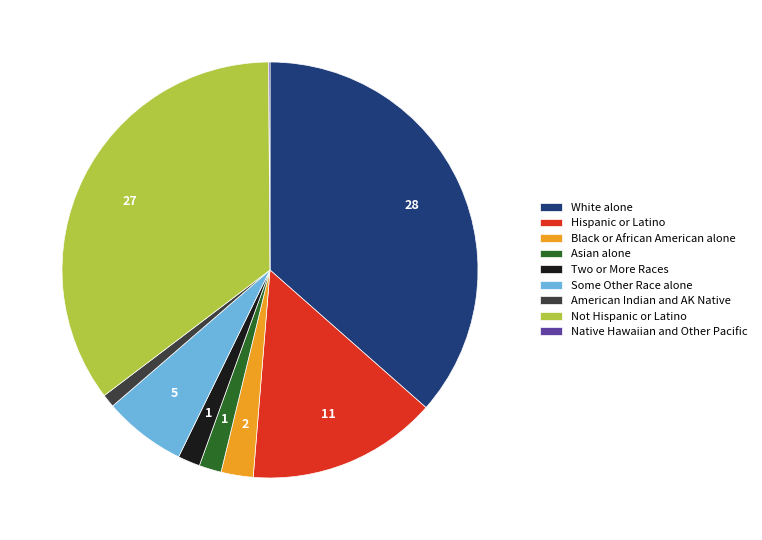

What is the ratio of the value at Black or African American alone to the value at Asian alone?

1.4